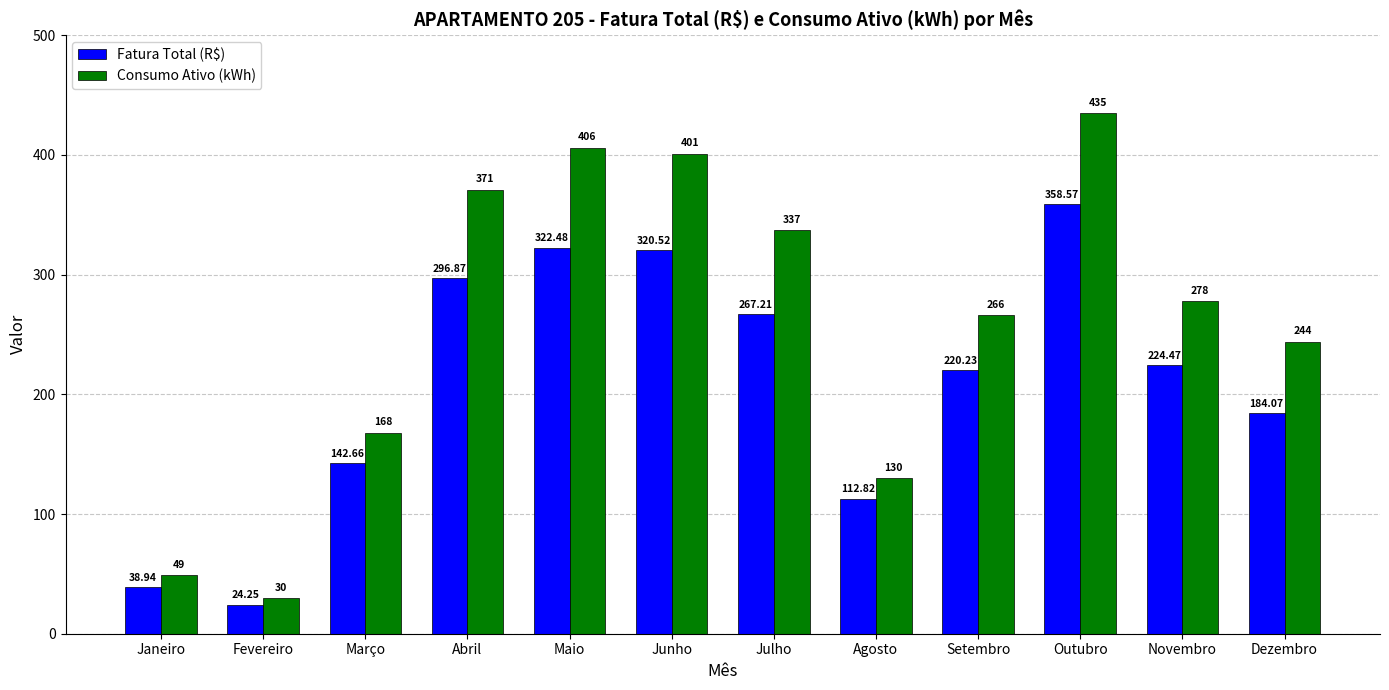

What position from the right is Julho?

6